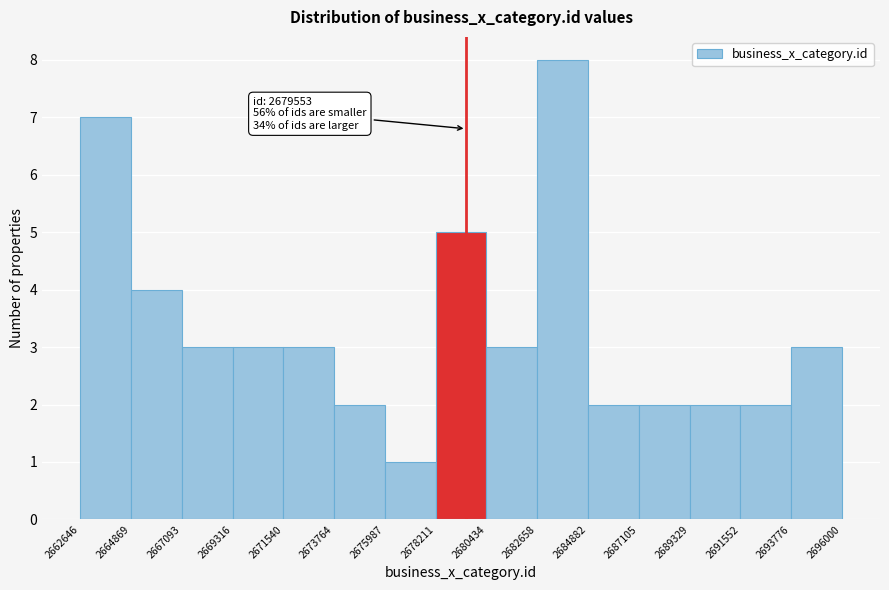

Over which range of the x-axis is the bar tallest?

2682658 to 2684882